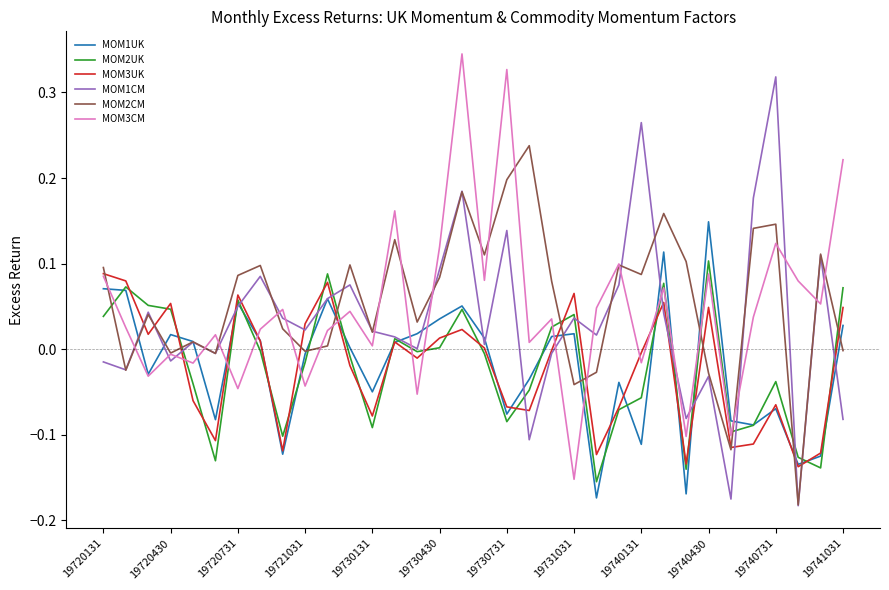

List the series in order of their peak value, highest first.

MOM3CM, MOM1CM, MOM2CM, MOM1UK, MOM2UK, MOM3UK